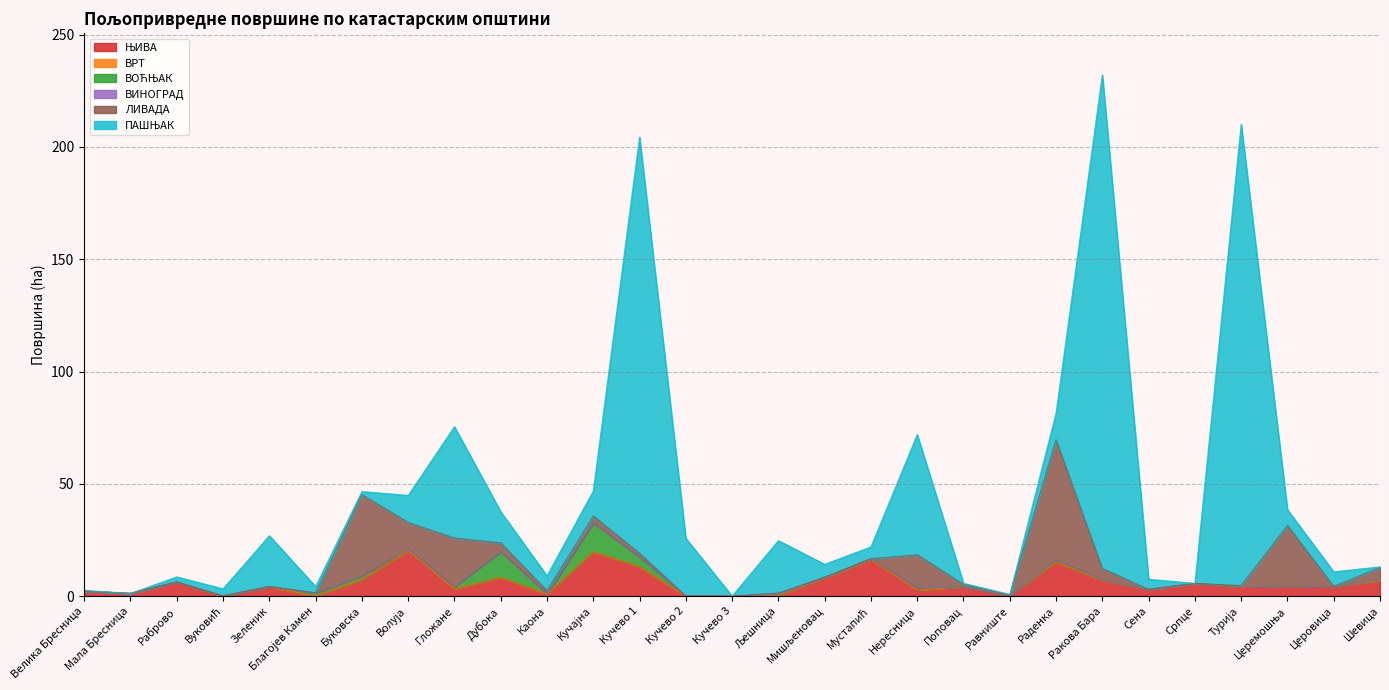

Rank the series by their maximum value, from highest to lowest.

ПАШЊАК, ЛИВАДА, ЊИВА, ВОЋЊАК, ВИНОГРАД, ВРТ